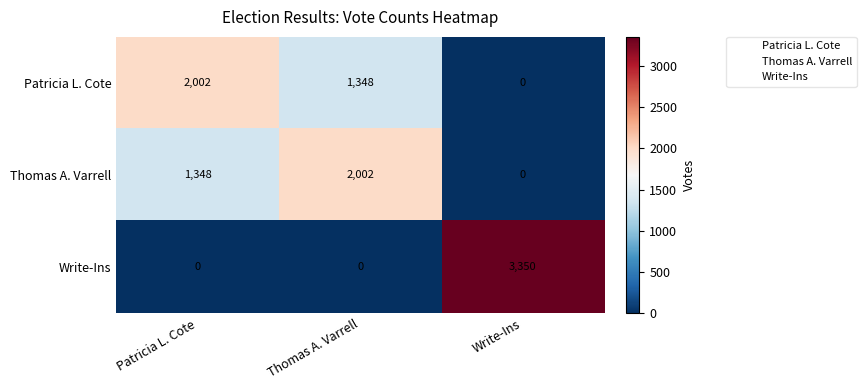

List the labels in order of Patricia L. Cote value, largest first.

Patricia L. Cote, Thomas A. Varrell, Write-Ins